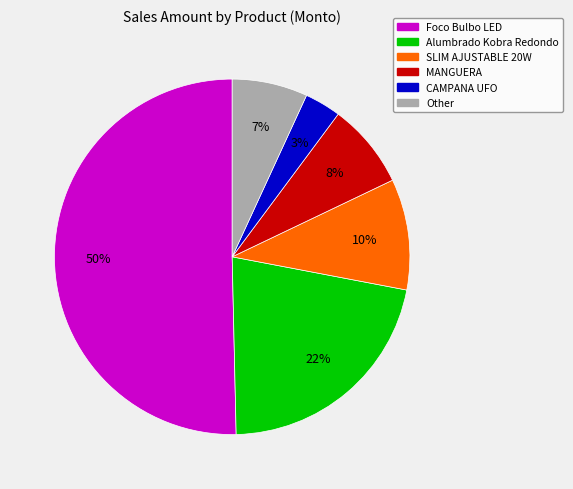

The MANGUERA slice represents 8% of the pie. True or false?

True